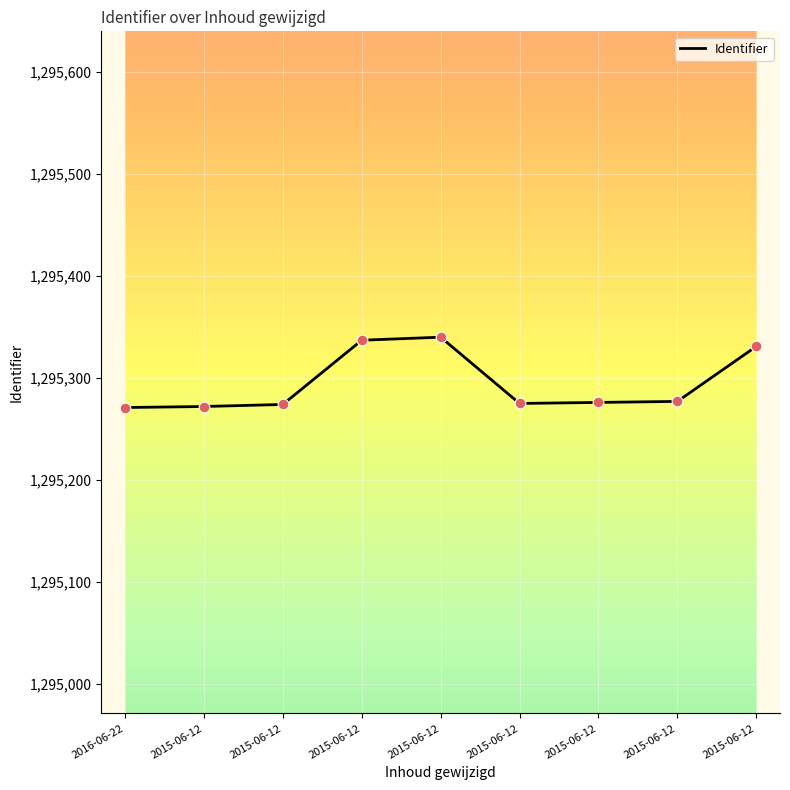

How many lines are shown in the chart?

1